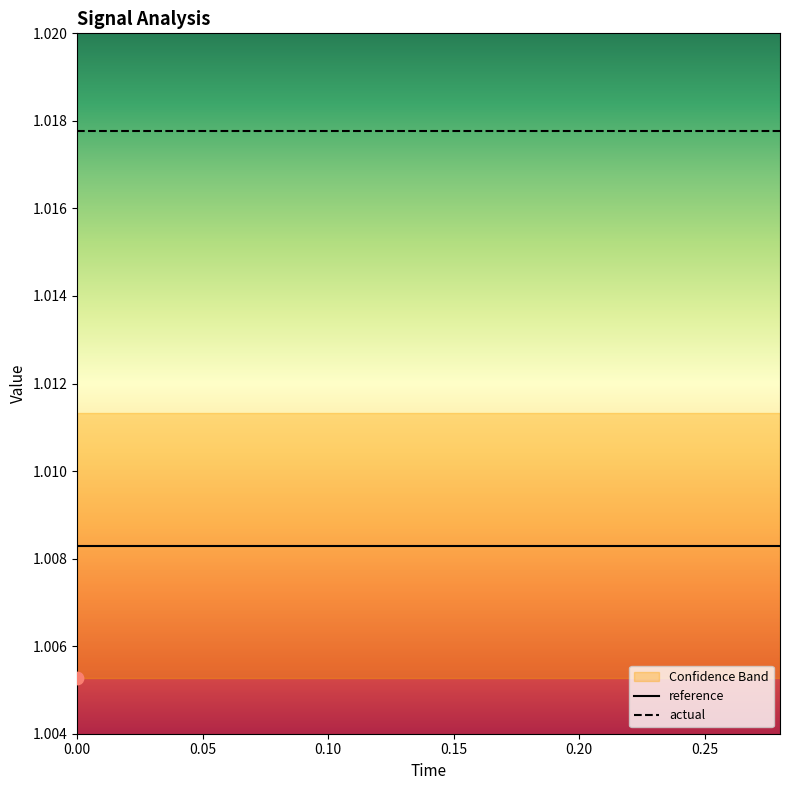

True or false: reference and actual cross at least once.

False